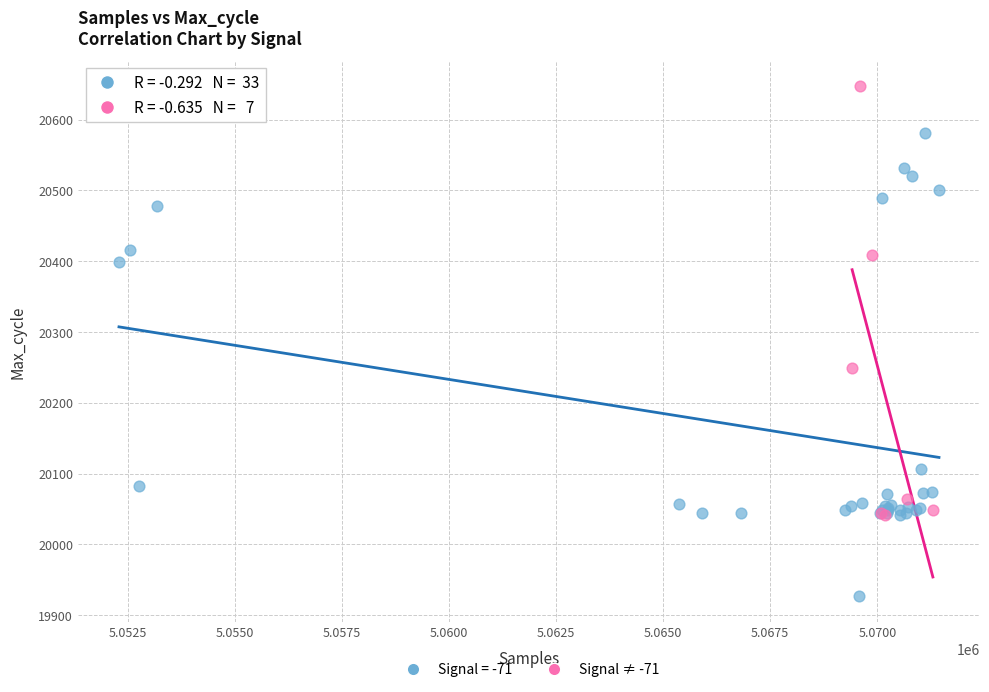

Which series contains the lowest Y value?

Signal = -71